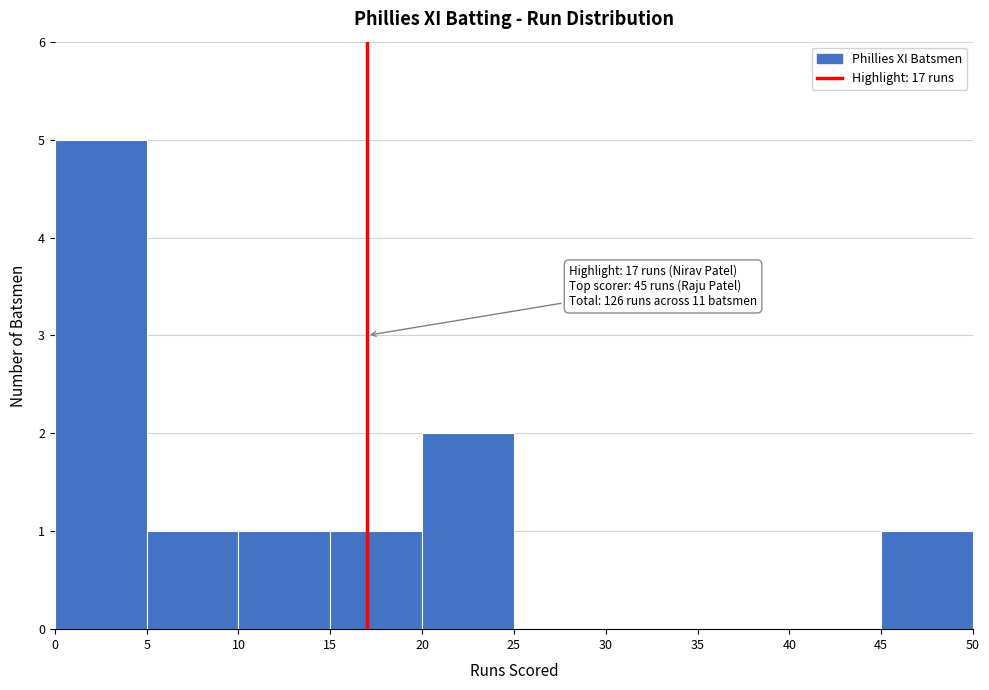

Over which range of the x-axis is the bar tallest?

0 to 5